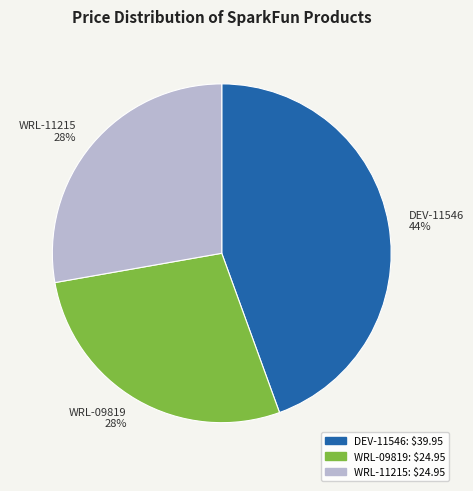

Is there a majority slice in this chart?

No